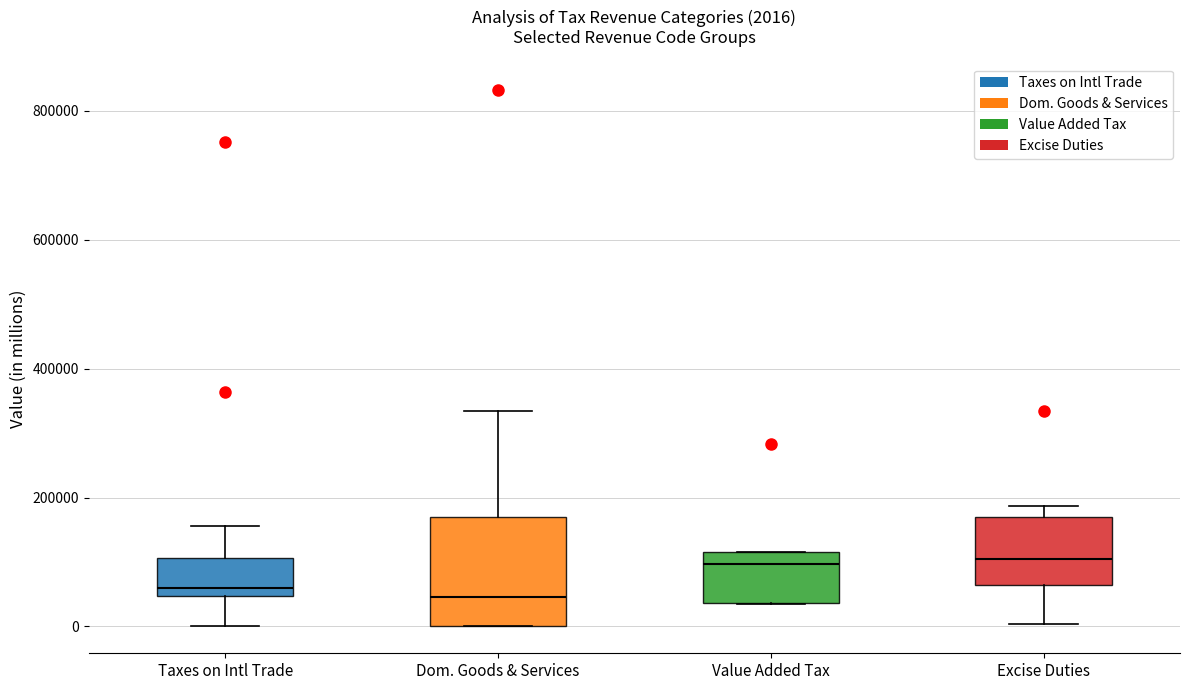

Comparing the boxes themselves (not the whiskers), which one is the tallest?

Dom. Goods & Services